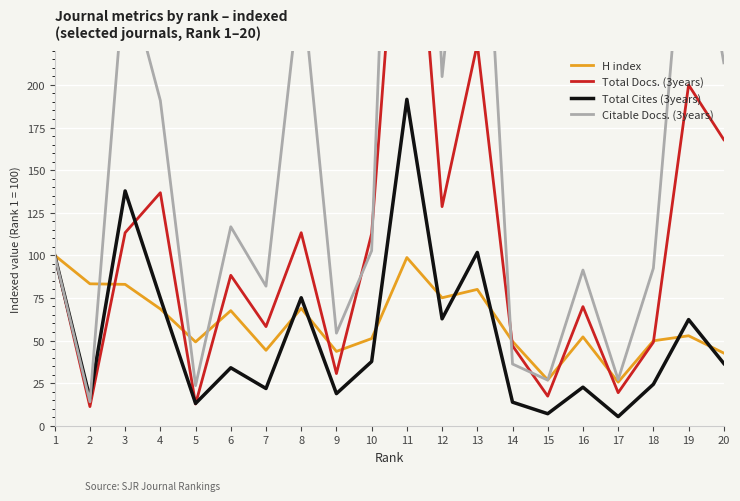

Reading right to left, extract all data points from this chart.

H index: 20=42.6	19=52.8	18=49.8	17=25.6	16=52.1	15=26.9	14=49.5	13=80.0	12=75.1	11=98.7	10=51.1	9=43.6	8=68.9	7=44.3	6=67.5	5=49.2	4=68.5	3=83.0	2=83.3	1=100.0
Total Docs. (3years): 20=167.9	19=200.0	18=49.0	17=19.4	16=69.9	15=17.3	14=46.9	13=224.0	12=128.6	11=386.2	10=112.8	9=30.6	8=113.3	7=58.2	6=88.3	5=12.8	4=136.7	3=113.3	2=11.2	1=100.0
Total Cites (3years): 20=36.5	19=62.3	18=24.3	17=5.3	16=22.6	15=7.1	14=13.8	13=101.7	12=62.7	11=191.5	10=37.7	9=18.8	8=75.1	7=21.8	6=34.0	5=13.1	4=74.9	3=137.8	2=16.0	1=100.0
Citable Docs. (3years): 20=213.0	19=333.0	18=92.4	17=27.0	16=91.4	15=26.8	14=36.2	13=400.8	12=204.9	11=648.6	10=102.7	9=54.3	8=264.6	7=81.9	6=116.8	5=23.5	4=190.8	3=268.6	2=14.1	1=100.0